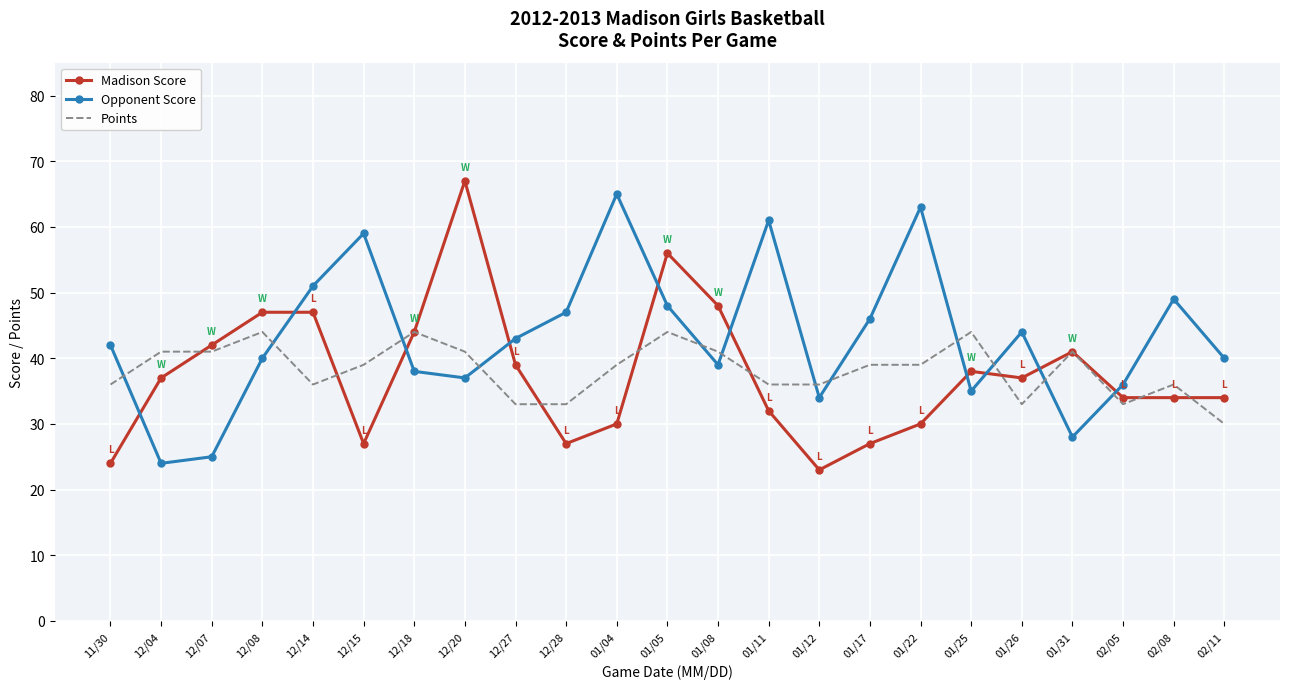

Which series changed the most between 11/30 and 01/11?

Opponent Score